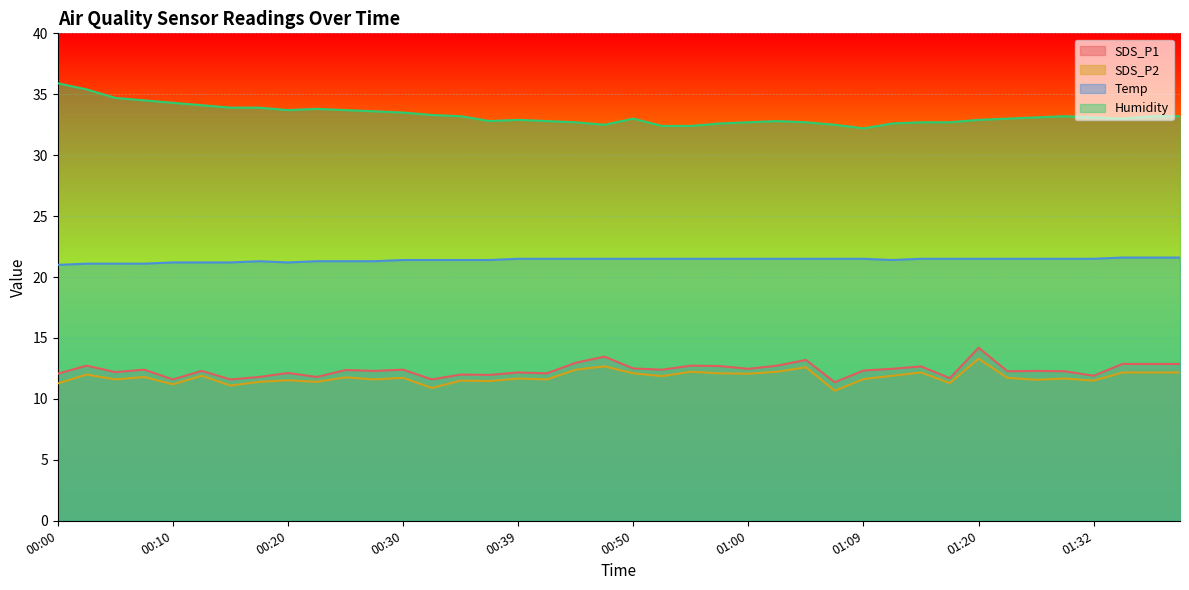

Count the number of data series in this chart.

4